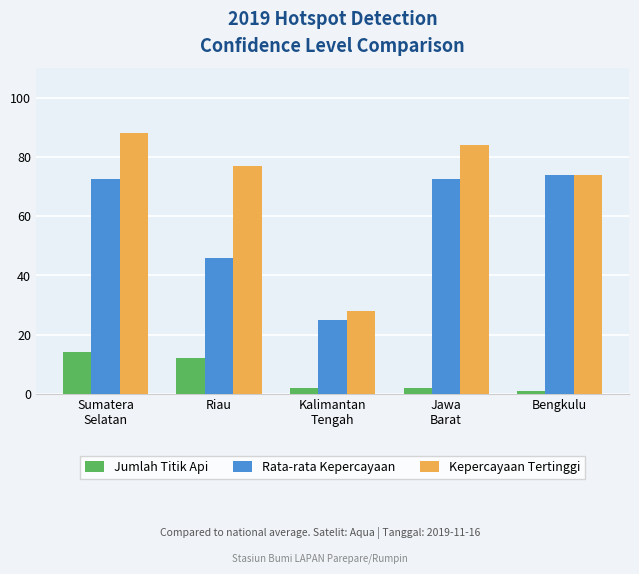

Which series has the largest range (max minus min)?

Kepercayaan Tertinggi